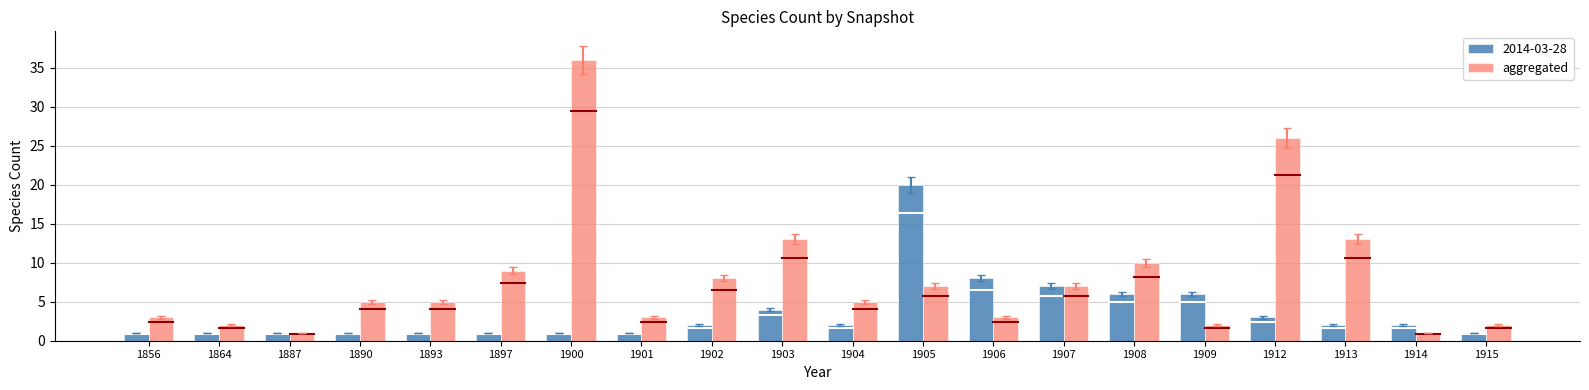

Which series changed the most between 1901 and 1908?

aggregated